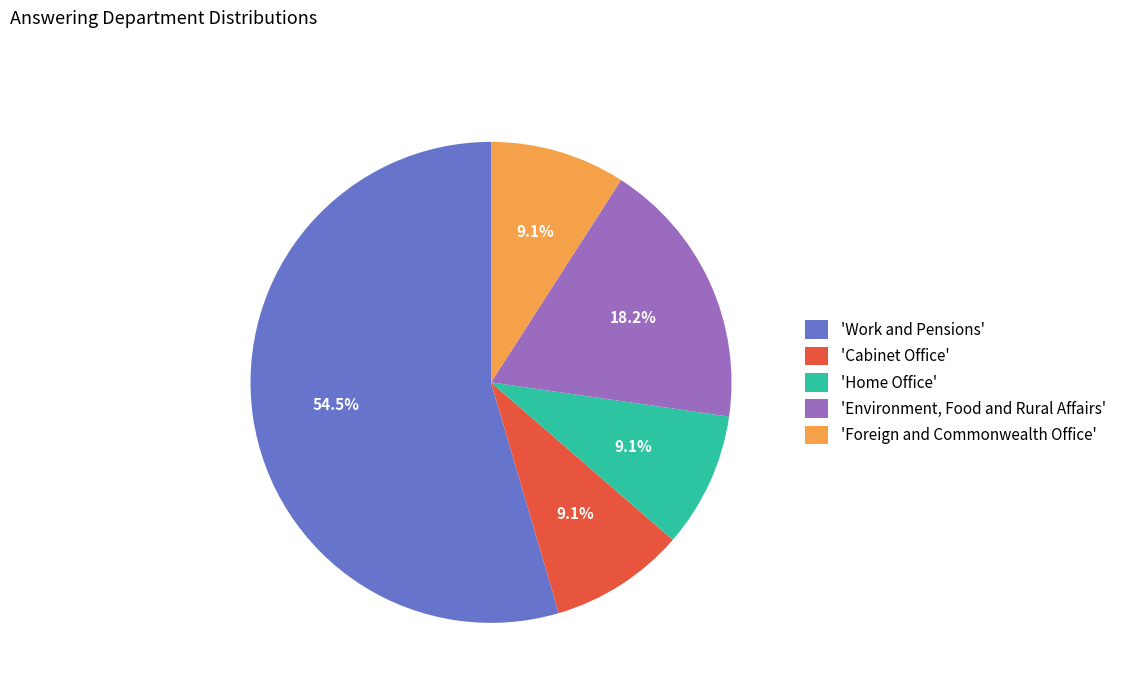

How much of the chart is everything except 'Work and Pensions'?

45.5%